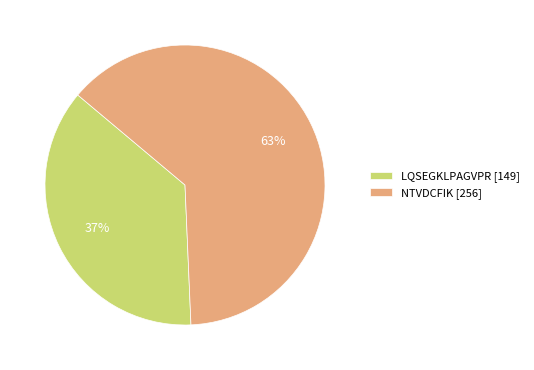

Is the sum of NTVDCFIK [256] and LQSEGKLPAGVPR [149] greater than half?

Yes